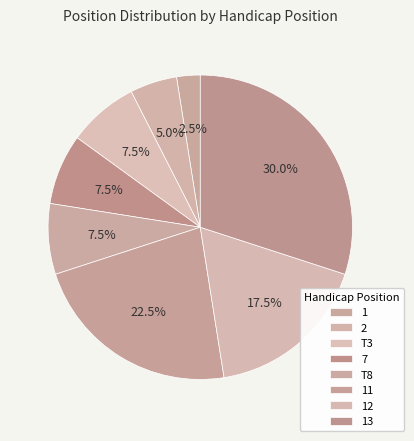

How many segments does this pie chart have?

8